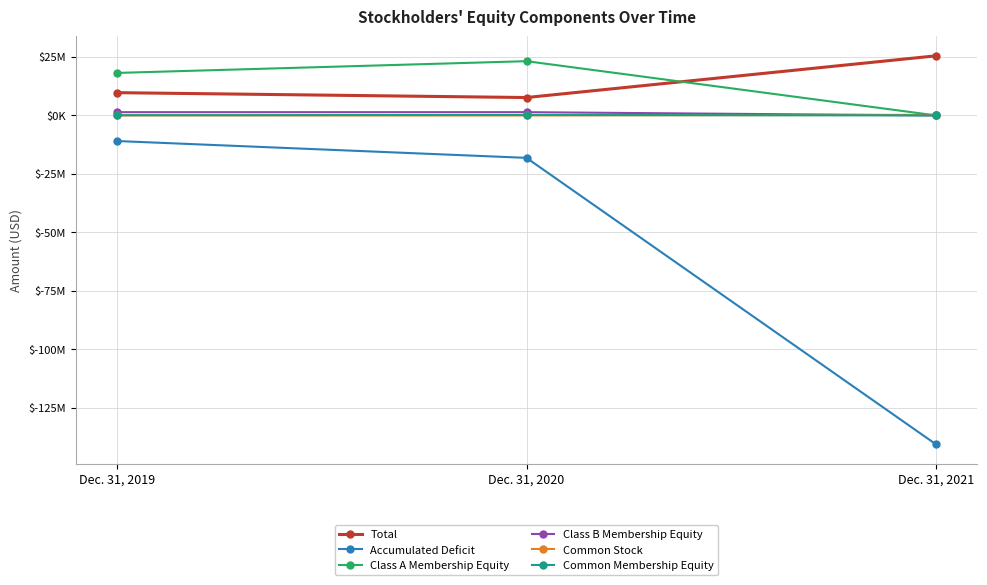

Does the chart have visible grid lines?

Yes